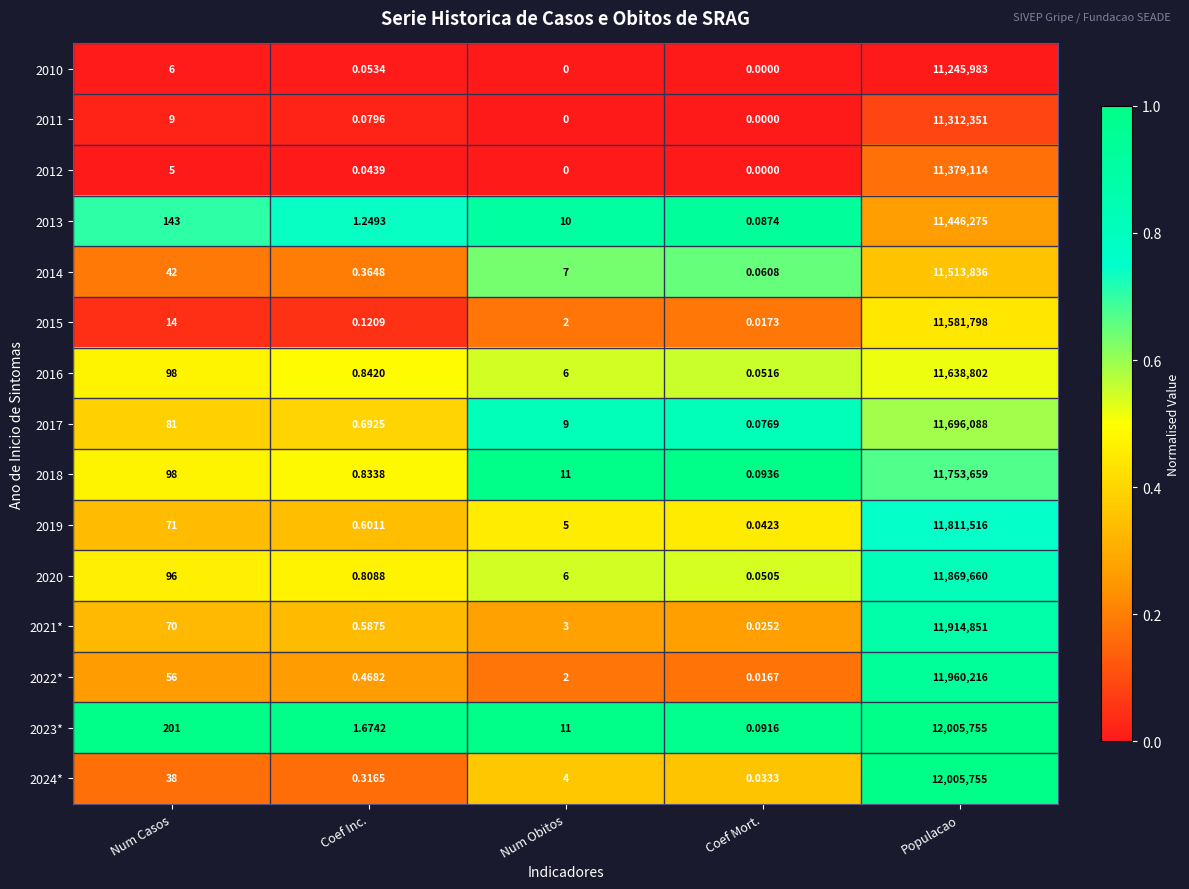

Is the value of 2023* at Num Casos greater than the value of 2010 at Coef Inc.?

Yes